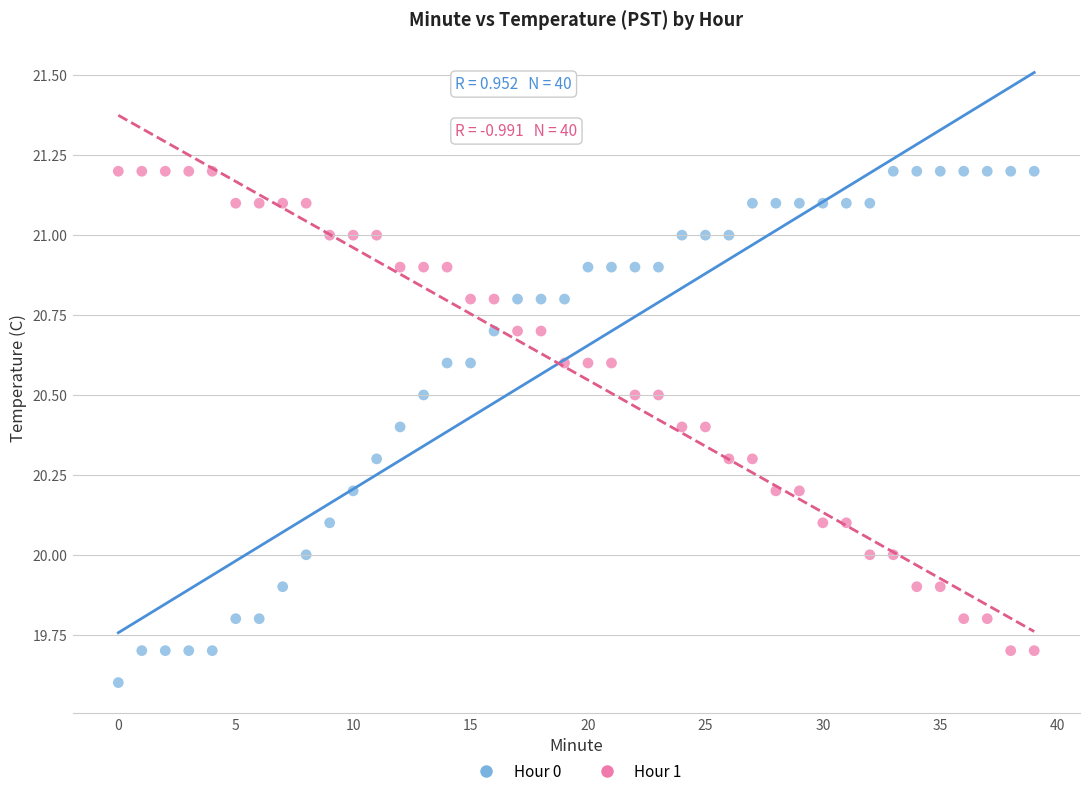

Which series reaches the minimum Y coordinate?

Hour 0